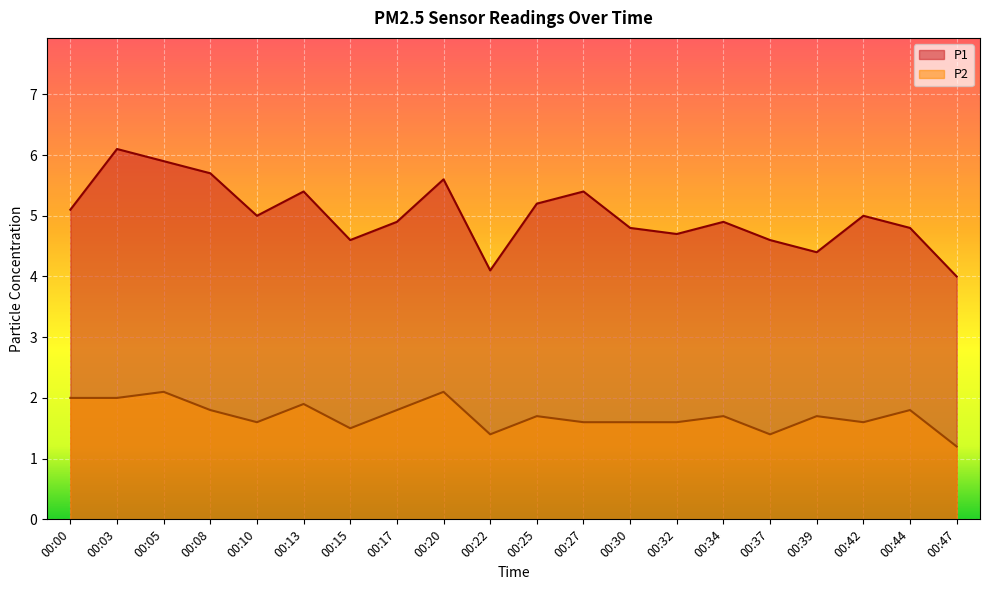

Where does the P1 series first go above 5?

00:00